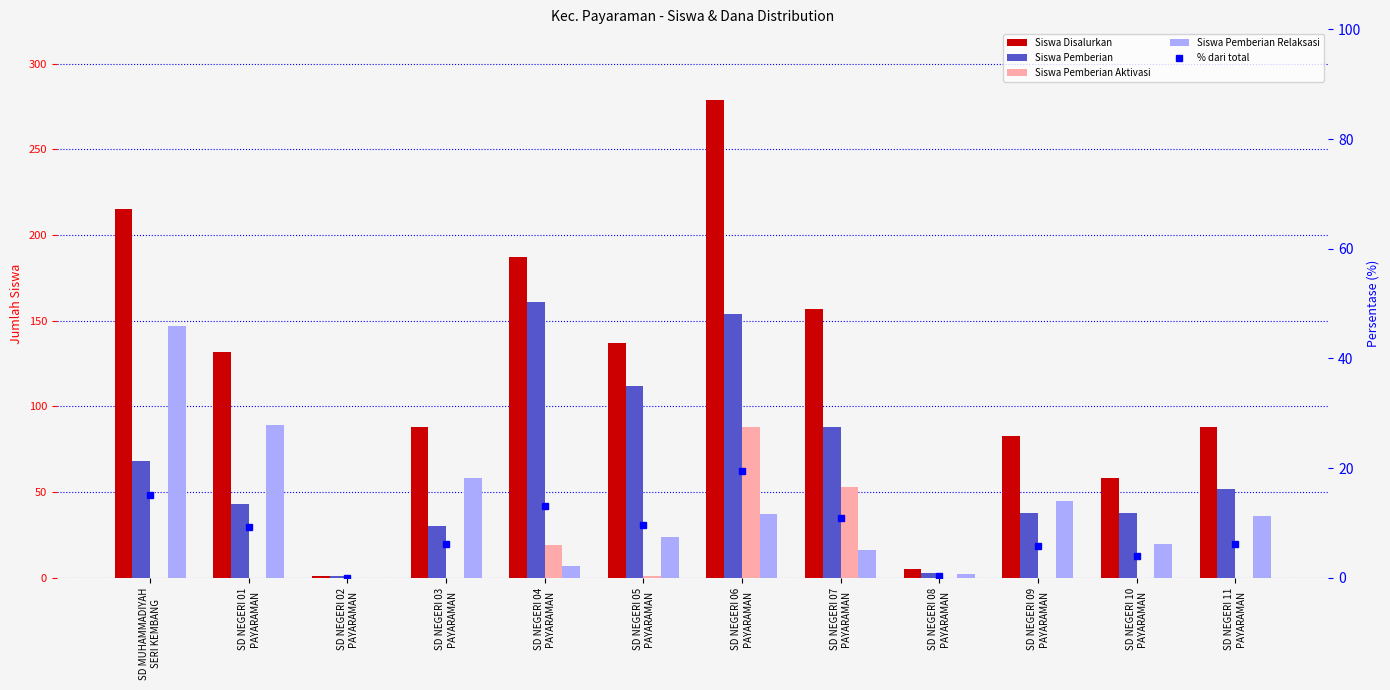

How many data points in Siswa Pemberian are above 52?

5